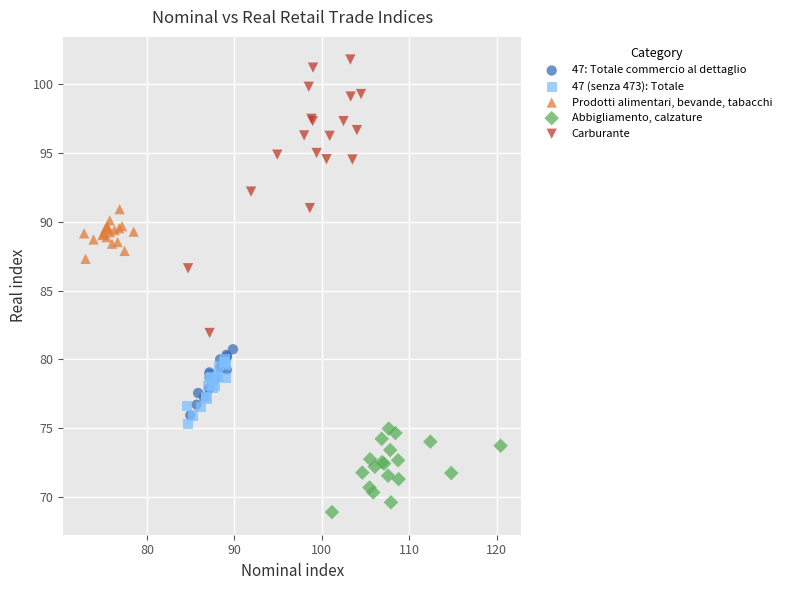

Which series reaches the minimum Y coordinate?

Abbigliamento, calzature